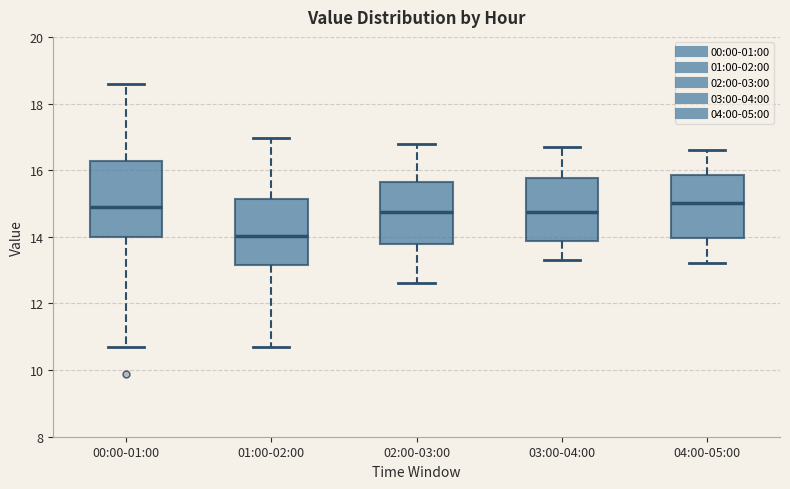

Reading left to right, transcribe this box plot: for each box, give where its median line is, the range the box spans, and where its two whiskers end, as read against the y-axis. The values are not printed on the chart, so give them approximately, as read against the axis.

00:00-01:00: median 14.8, box 14.0 to 16.2, whiskers 10.8 to 18.6
01:00-02:00: median 14.0, box 13.2 to 15.2, whiskers 10.8 to 17.0
02:00-03:00: median 14.8, box 13.8 to 15.6, whiskers 12.6 to 16.8
03:00-04:00: median 14.8, box 13.8 to 15.8, whiskers 13.4 to 16.8
04:00-05:00: median 15.0, box 14.0 to 15.8, whiskers 13.2 to 16.6